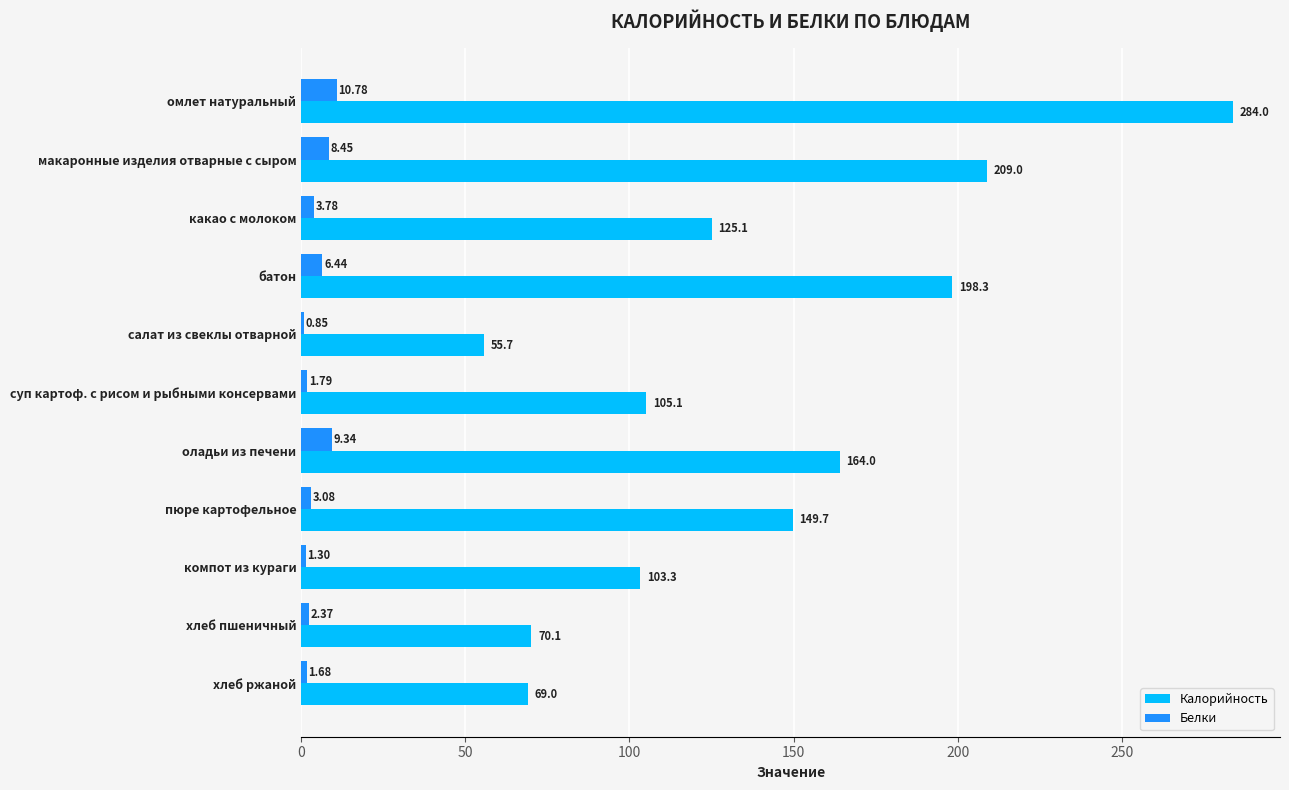

Count the number of categories in the chart.

11